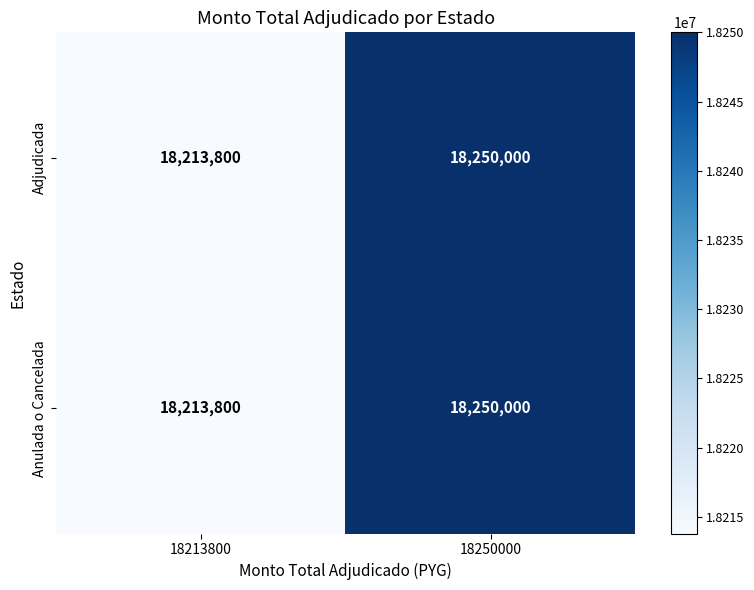

The Anulada o Cancelada series shows 9871265 at 18250000. True or false?

False